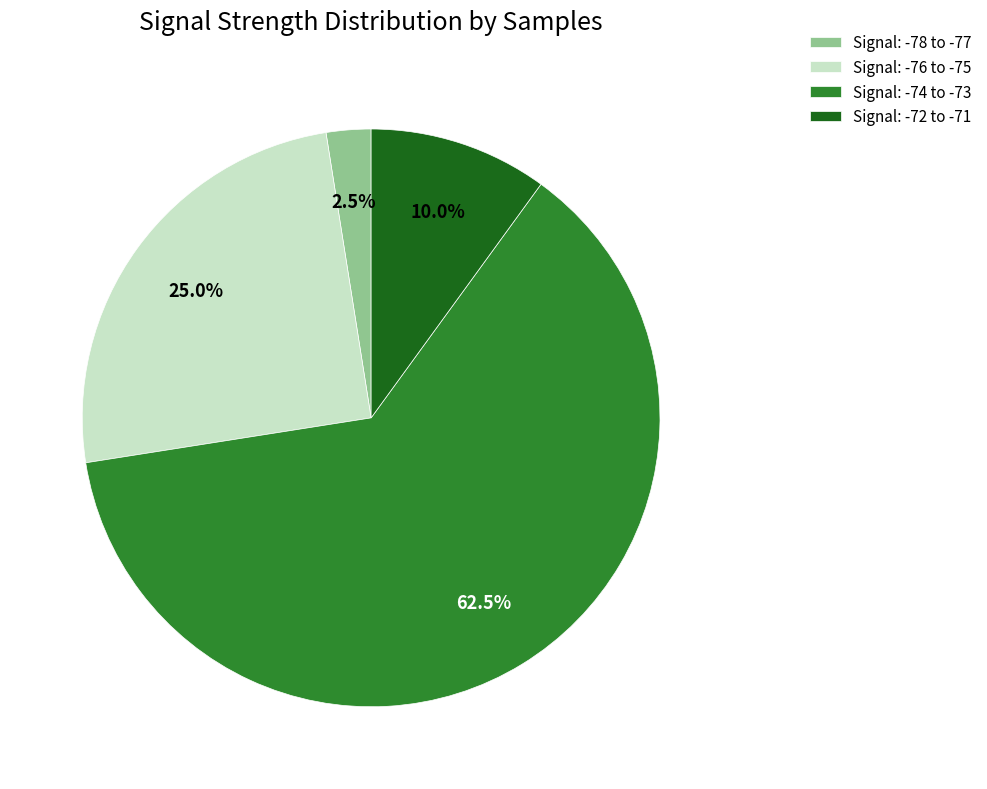

What is the total percentage of Signal: -76 to -75 and Signal: -74 to -73?

87.5%